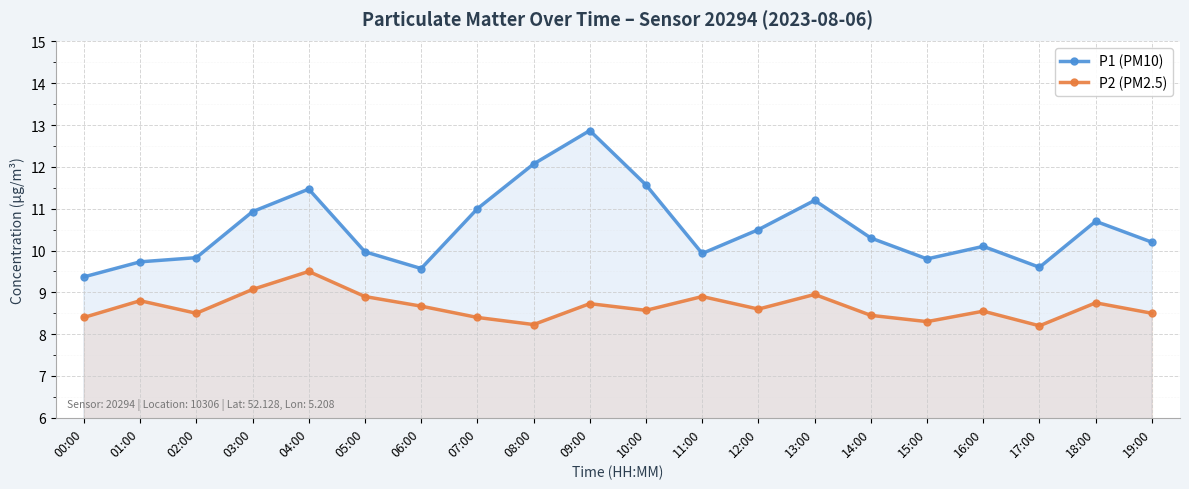

What is the average value of the P1 (PM10) series?

10.5